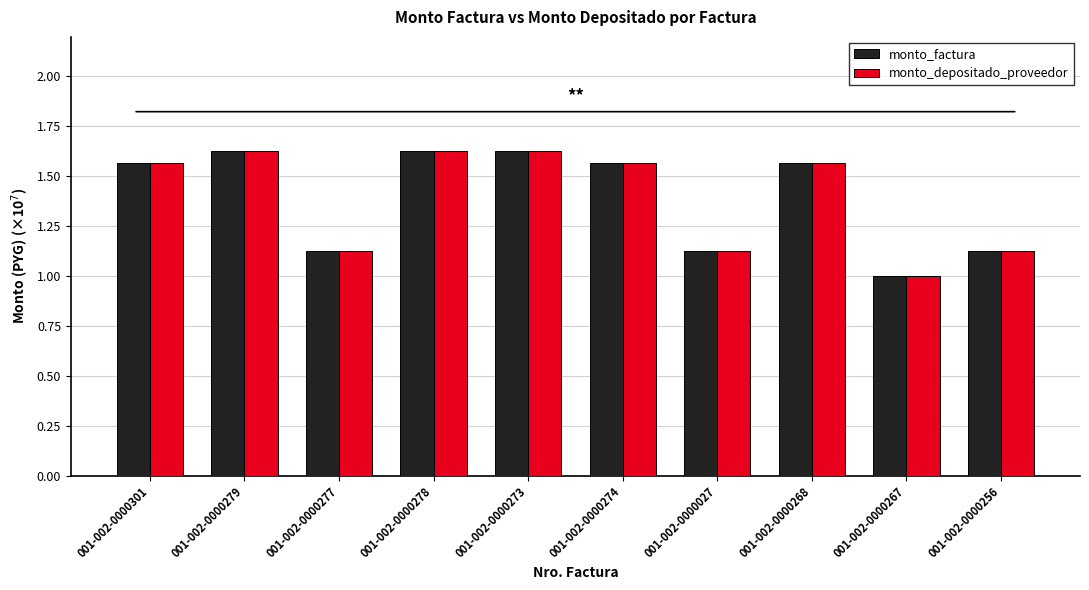

What is the sum of all monto_factura values?

13.9